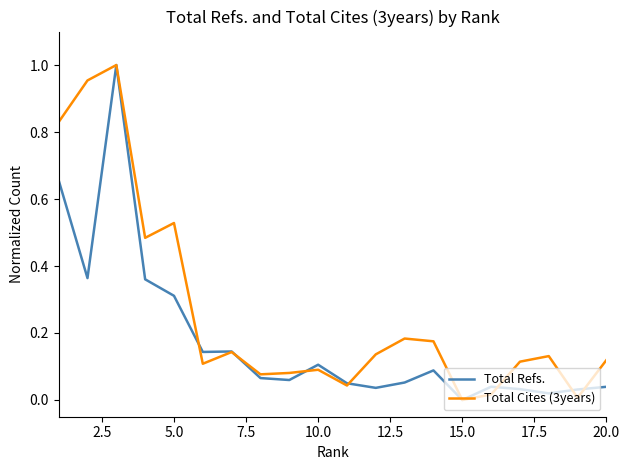

Which series has the largest total across all categories?

Total Cites (3years)